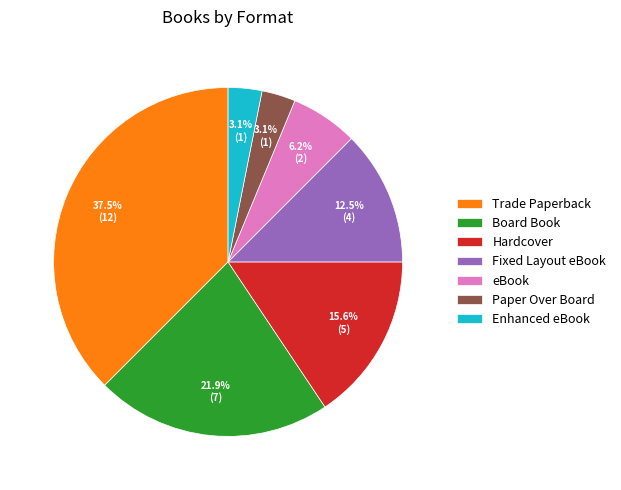

Is there any slice that represents more than half of the pie?

No